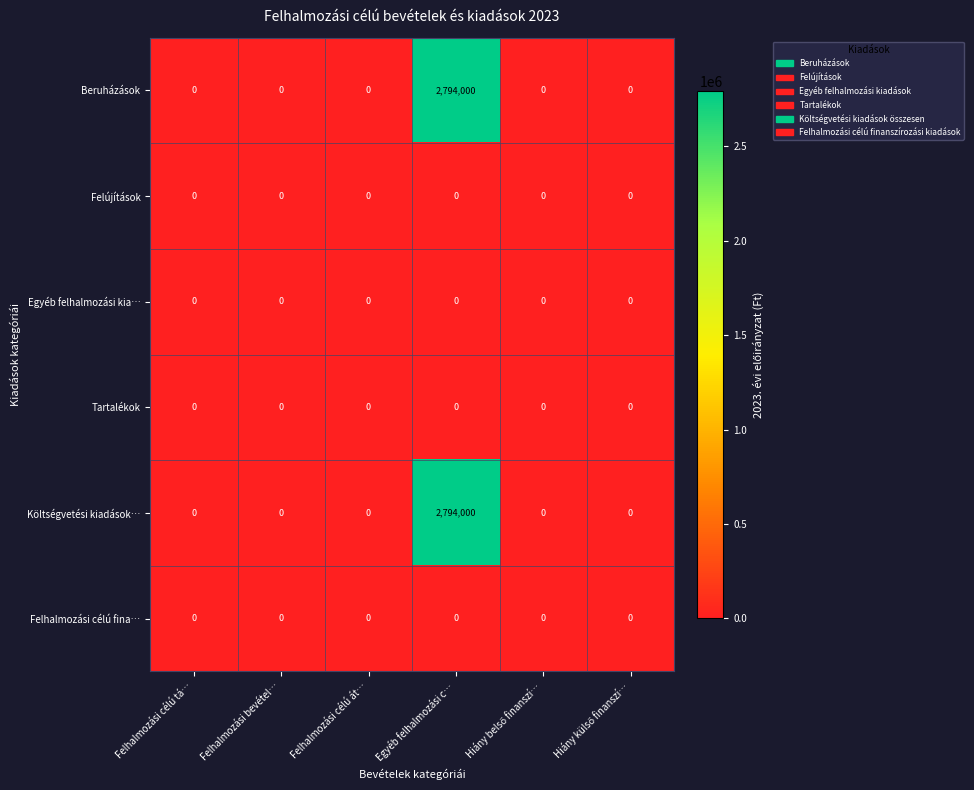

At which category is the sum across all series the highest?

Egyéb felhalmozási c…